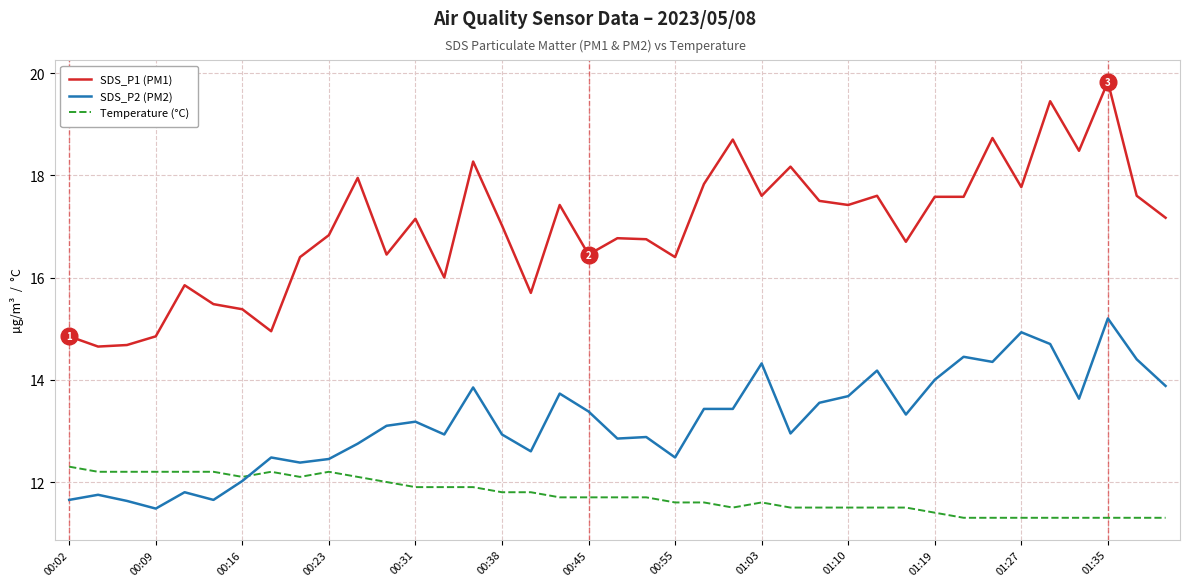

Which series has the widest spread of values?

SDS_P1 (PM1)